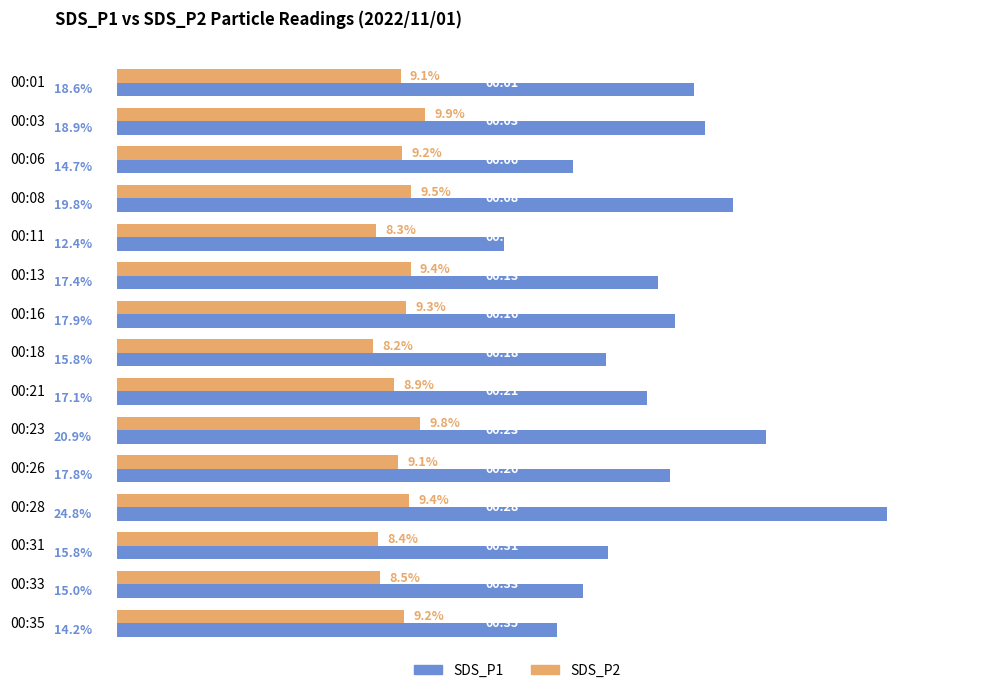

At which label is SDS_P1 closest to 18?

00:16